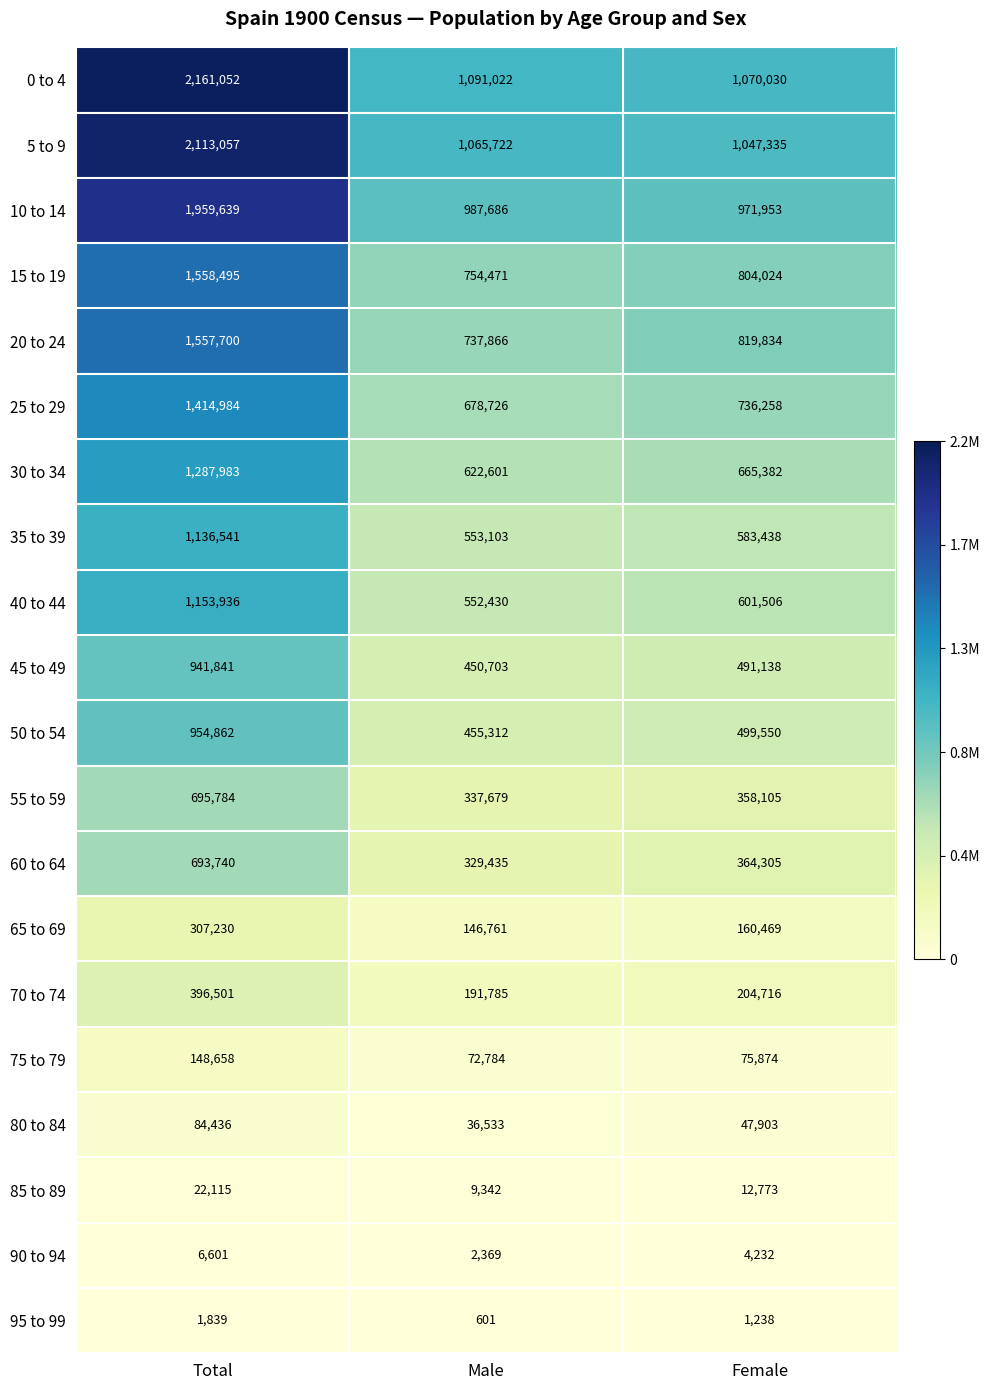

What is the difference between the maximum and minimum values in the 25 to 29 series?

736258